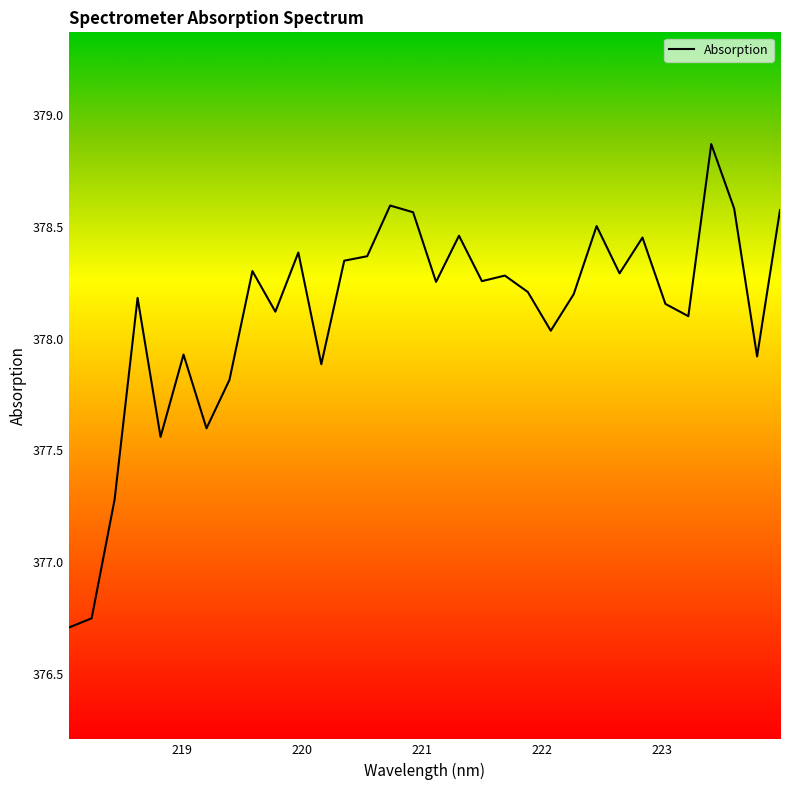

What is the difference between the maximum and minimum values?

2.2